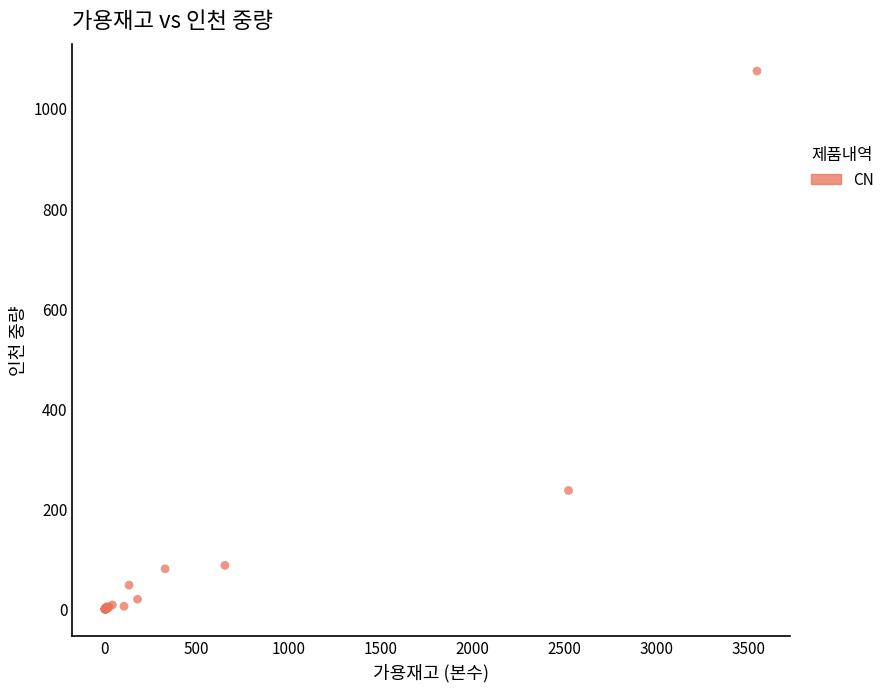

What Y value in the scatter plot is closest to 537?

237.1